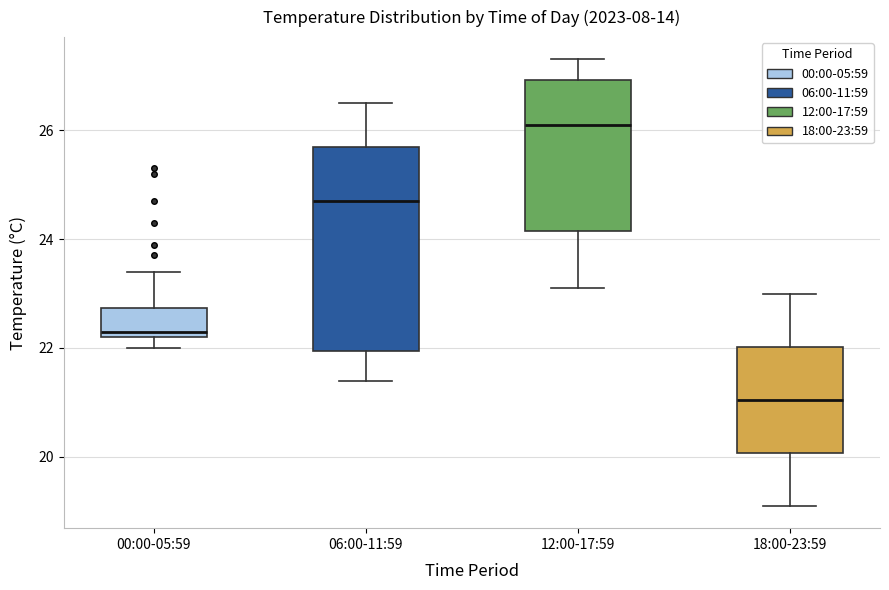

Reading left to right, transcribe this box plot: for each box, give where its median line is, the range the box spans, and where its two whiskers end, as read against the y-axis. The values are not printed on the chart, so give them approximately, as read against the axis.

00:00-05:59: median 22.4, box 22.2 to 22.8, whiskers 22.0 to 23.4
06:00-11:59: median 24.8, box 22.0 to 25.8, whiskers 21.4 to 26.6
12:00-17:59: median 26.2, box 24.2 to 27.0, whiskers 23.2 to 27.4
18:00-23:59: median 21.0, box 20.0 to 22.0, whiskers 19.2 to 23.0